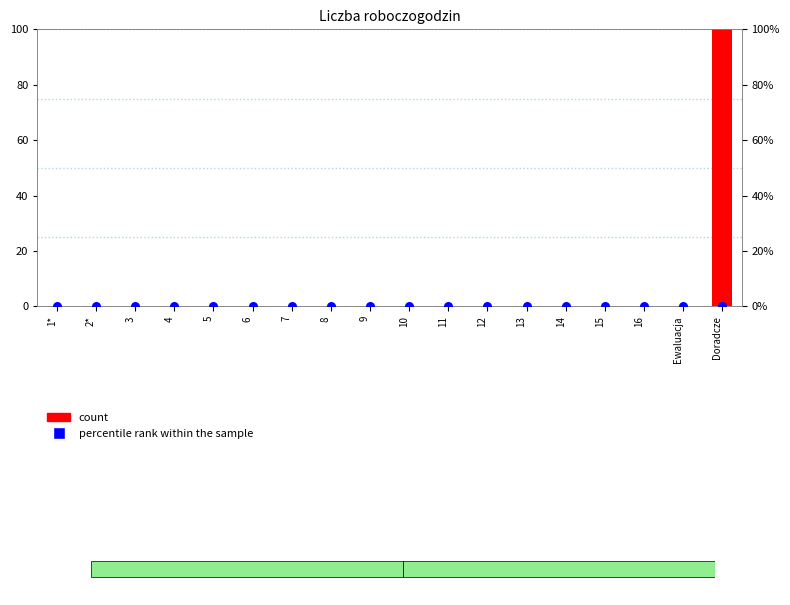

Which series has the widest spread of Y values?

count